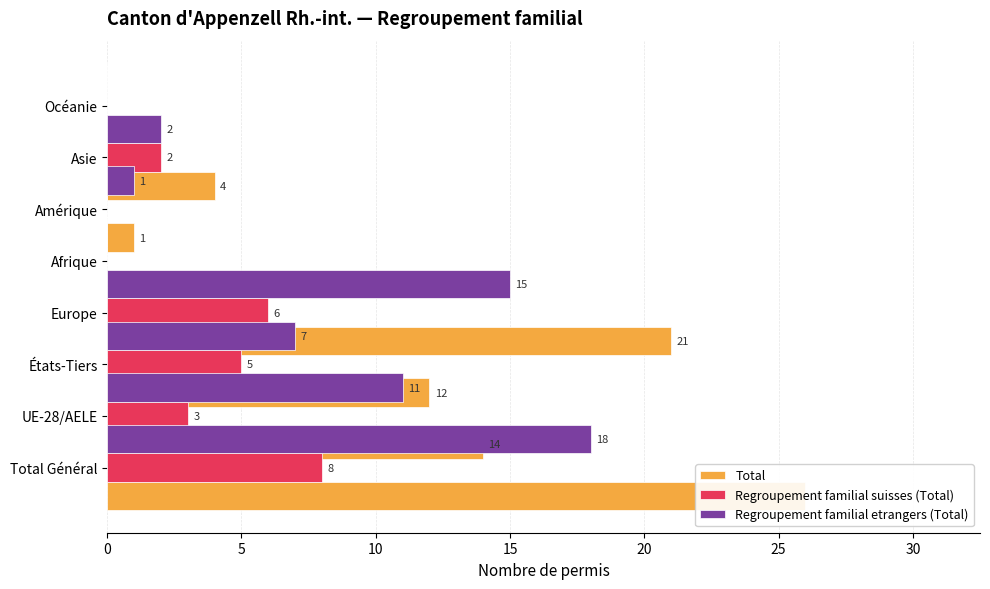

The Regroupement familial suisses (Total) series shows 10 at Europe. True or false?

False